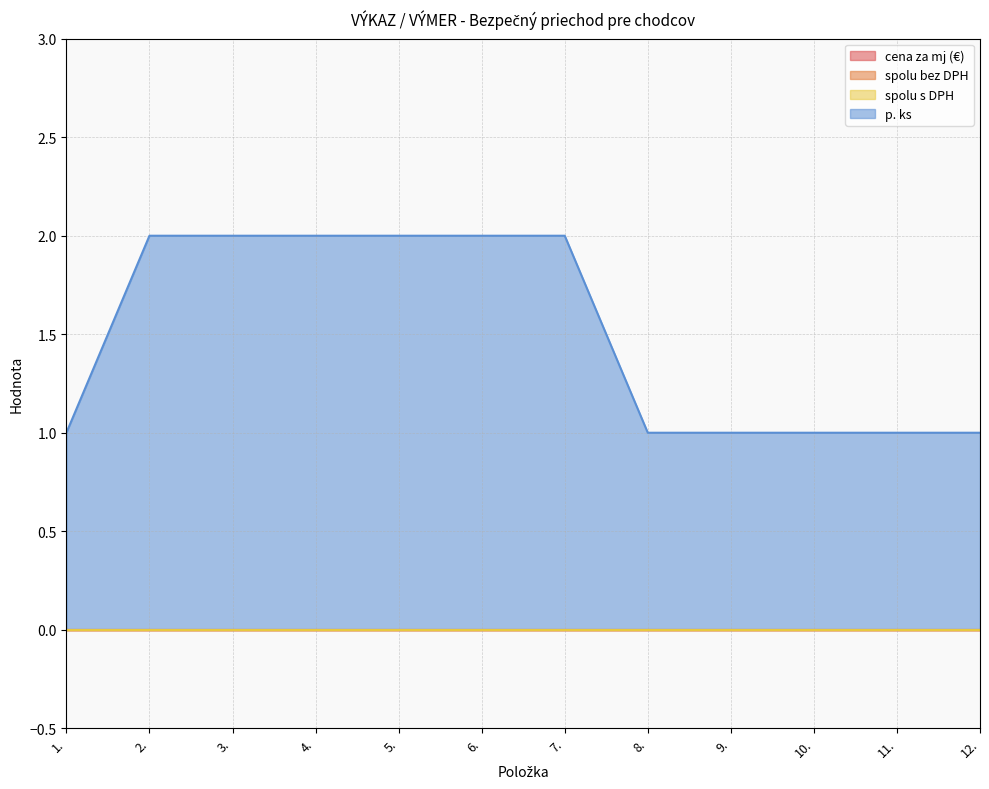

Which series has the largest total across all categories?

p. ks